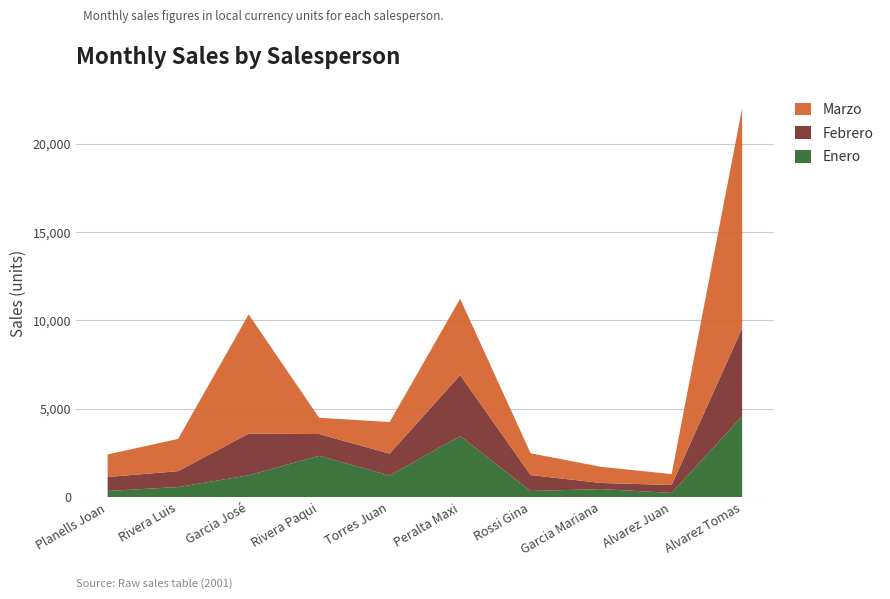

Reading left to right, extract all data points from this chart.

Enero: 345.0	567.0	1232.0	2333.0	1222.0	3456.0	344.0	453.0	234.0	4566.0
Febrero: 790.0	898.0	2356.0	1233.0	1234.0	3444.0	899.0	344.0	449.0	4980.0
Marzo: 1274.5	1827.0	6750.0	920.8	1789.3	4321.0	1234.0	913.5	616.2	12456.0